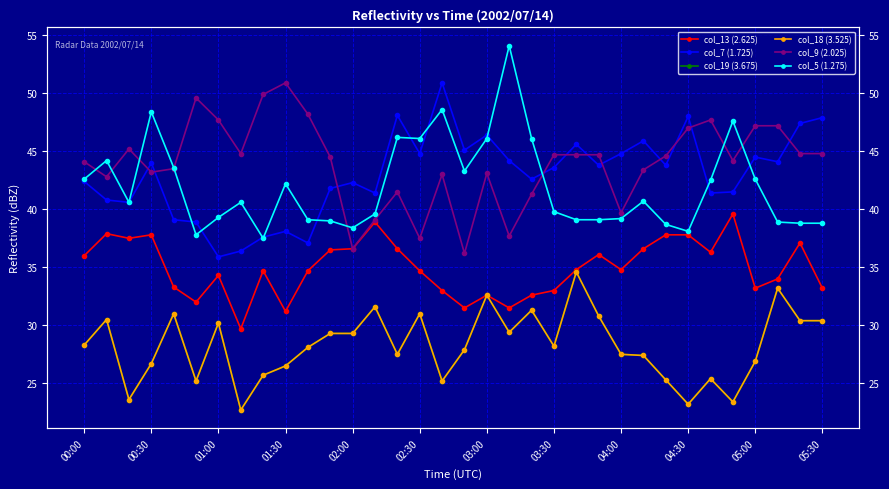

True or false: col_13 (2.625) and col_7 (1.725) cross at least once.

False